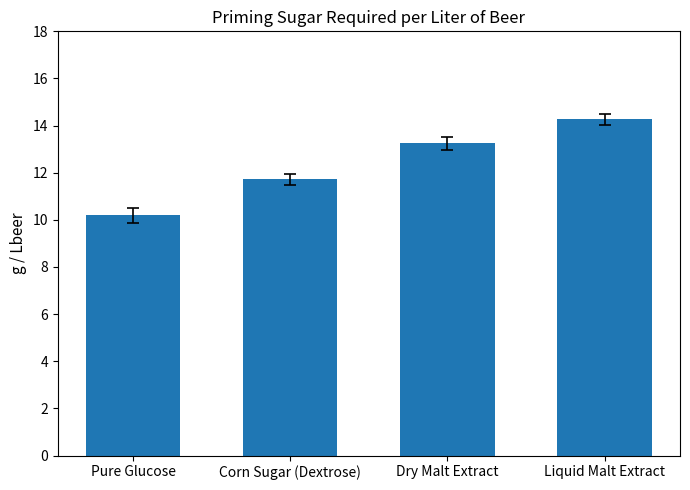

At which label does the data first exceed 13?

Dry Malt Extract